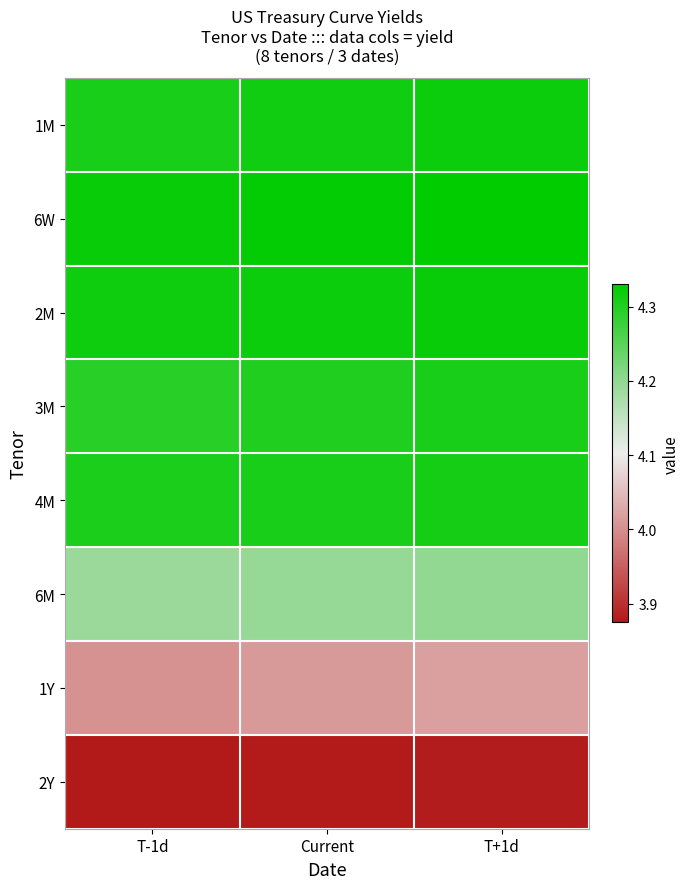

Rank the series by their maximum value, from lowest to highest.

2Y, 1Y, 6M, 3M, 4M, 1M, 2M, 6W